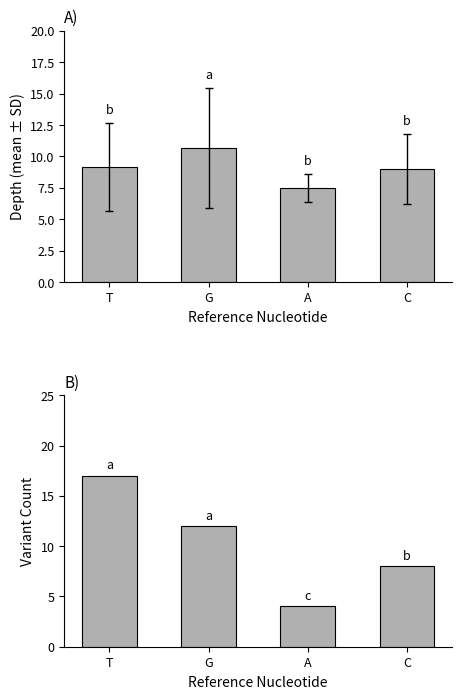

At which label is count closest to 10?

G